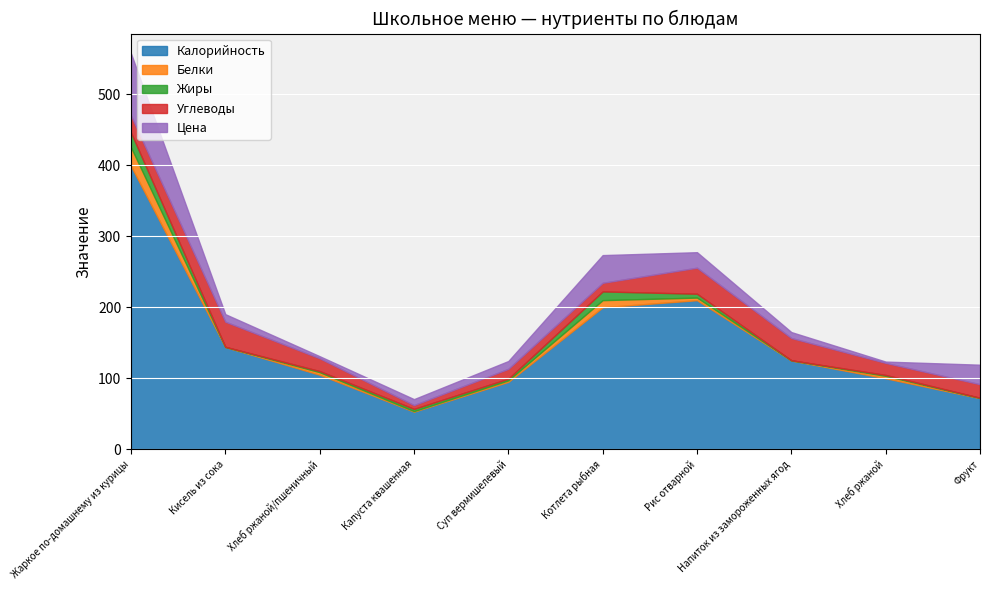

True or false: Жиры and Белки cross at least once.

True